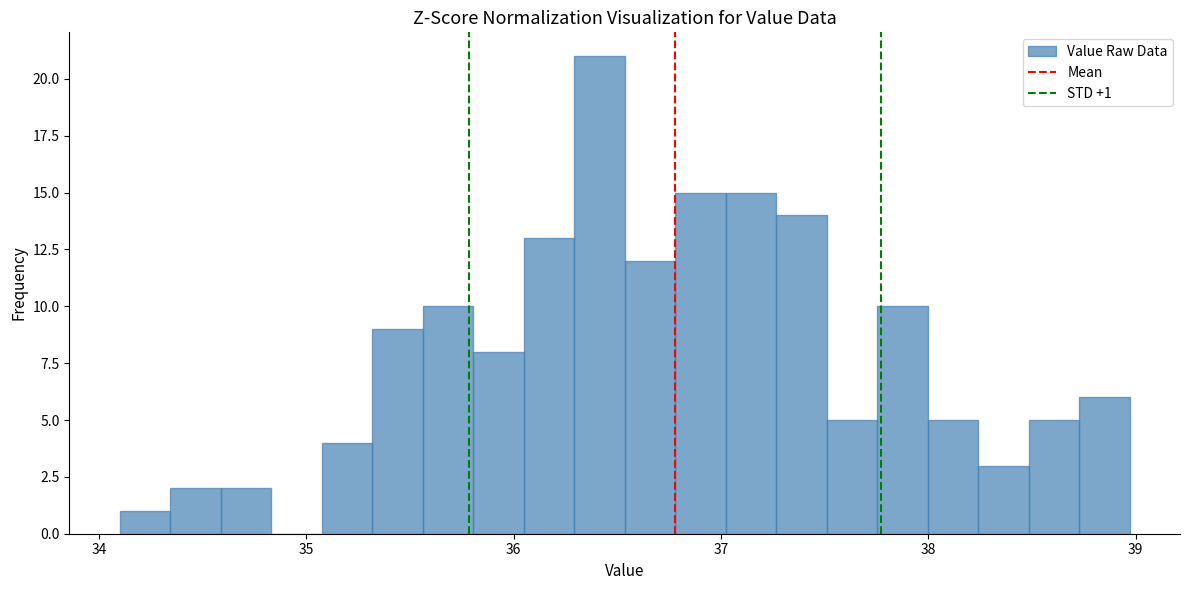

Read against the x-axis, roughly where is the centre of the tallest bar?

36.4